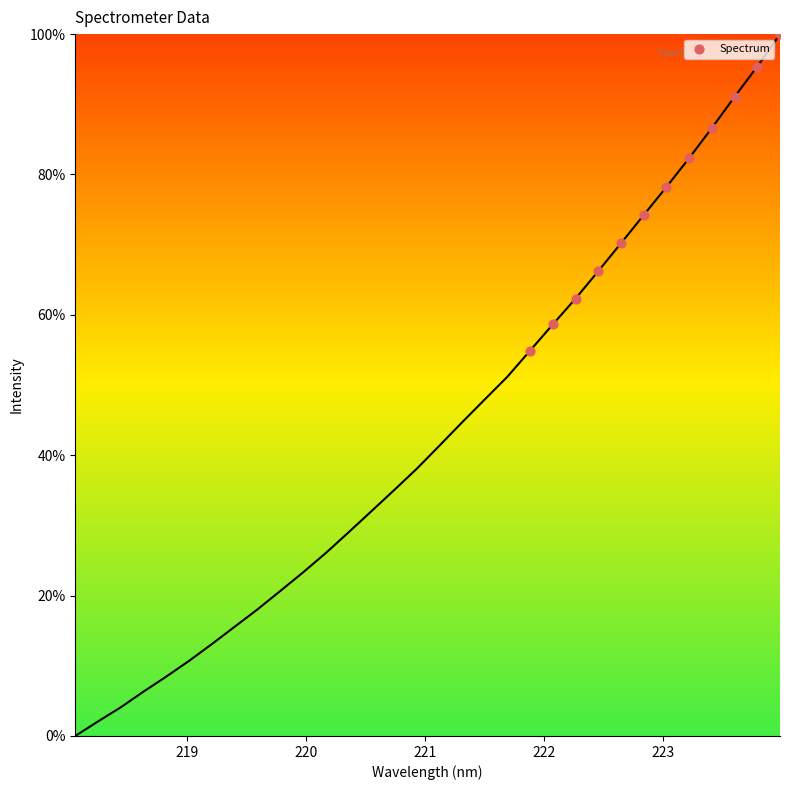

What Y value in the scatter plot is closest to 77?

78.2